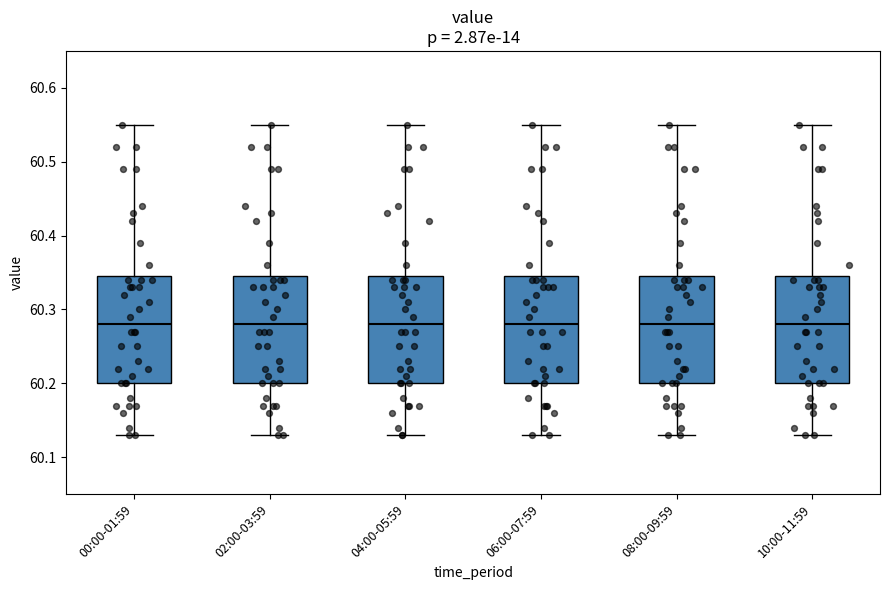

Reading left to right, read every box against the y-axis: the position of its median line, the range the box covers, and the ends of its whiskers. The values are not printed on the chart, so give them approximately, as read against the axis.

00:00-01:59: median 60.28, box 60.20 to 60.35, whiskers 60.13 to 60.55
02:00-03:59: median 60.28, box 60.20 to 60.35, whiskers 60.13 to 60.55
04:00-05:59: median 60.28, box 60.20 to 60.35, whiskers 60.13 to 60.55
06:00-07:59: median 60.28, box 60.20 to 60.35, whiskers 60.13 to 60.55
08:00-09:59: median 60.28, box 60.20 to 60.35, whiskers 60.13 to 60.55
10:00-11:59: median 60.28, box 60.20 to 60.35, whiskers 60.13 to 60.55